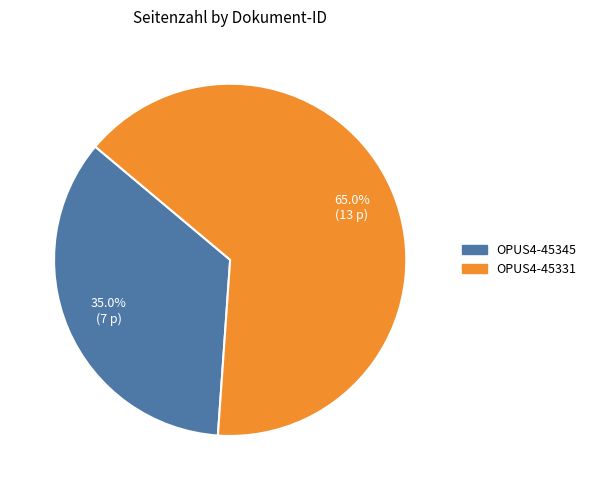

Is it true that OPUS4-45345 is 50% of the pie?

False